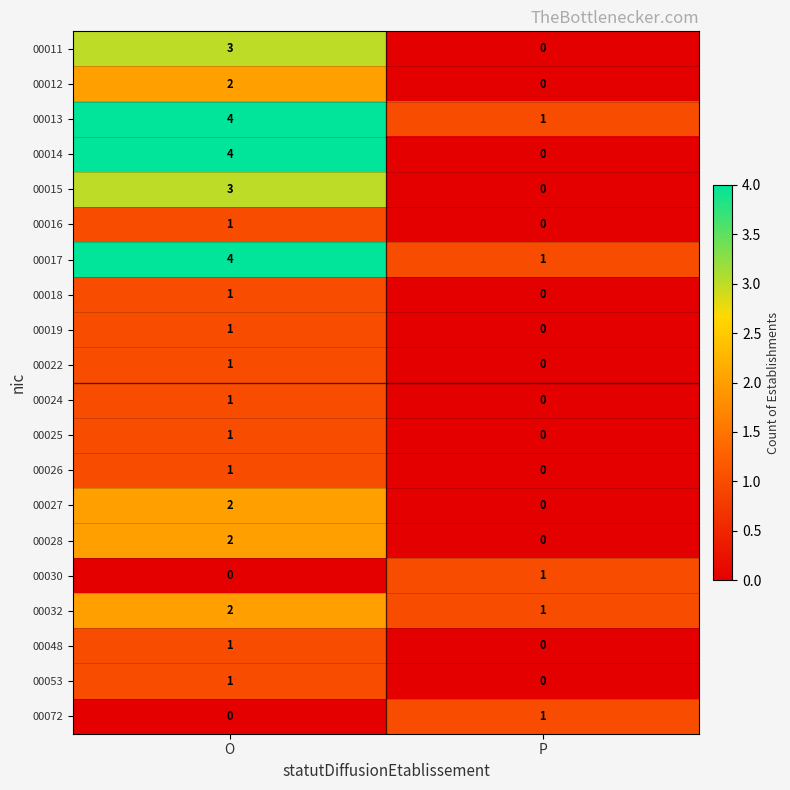

Which series has the largest range (max minus min)?

00014